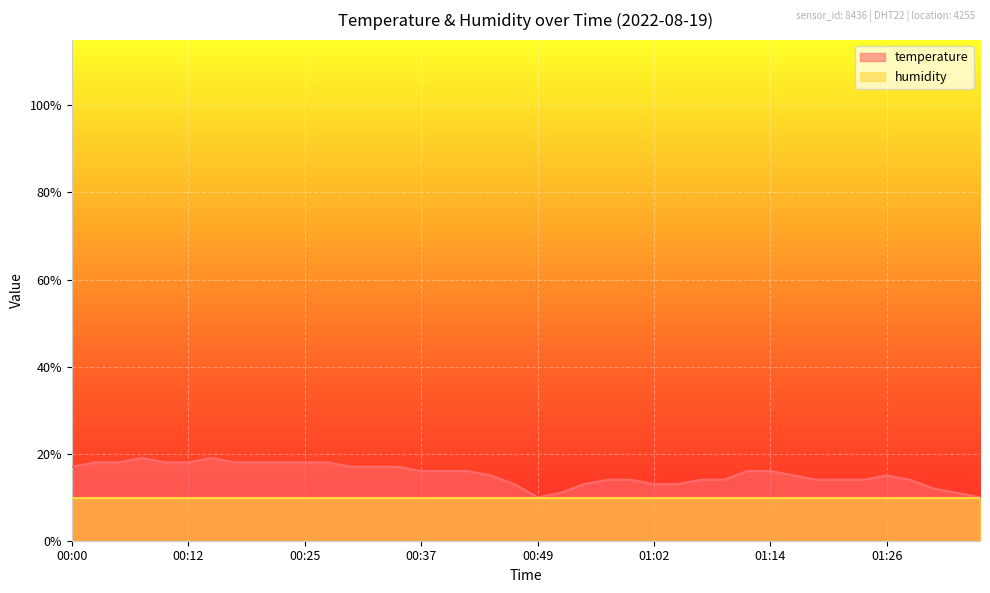

True or false: the data has more than 1 interior local peaks.

True